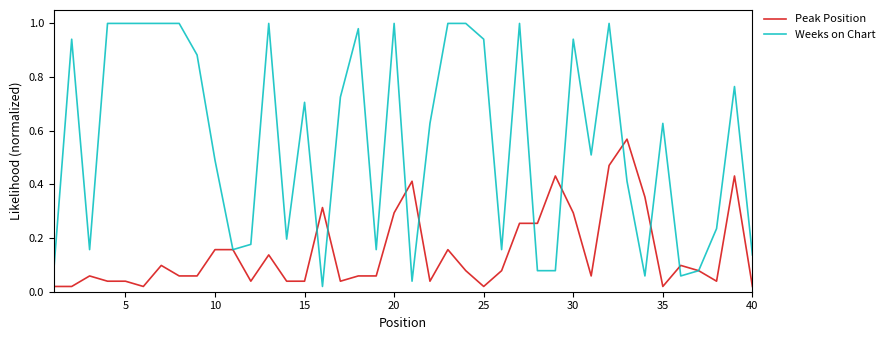

Rank the series by their maximum value, from lowest to highest.

Peak Position, Weeks on Chart